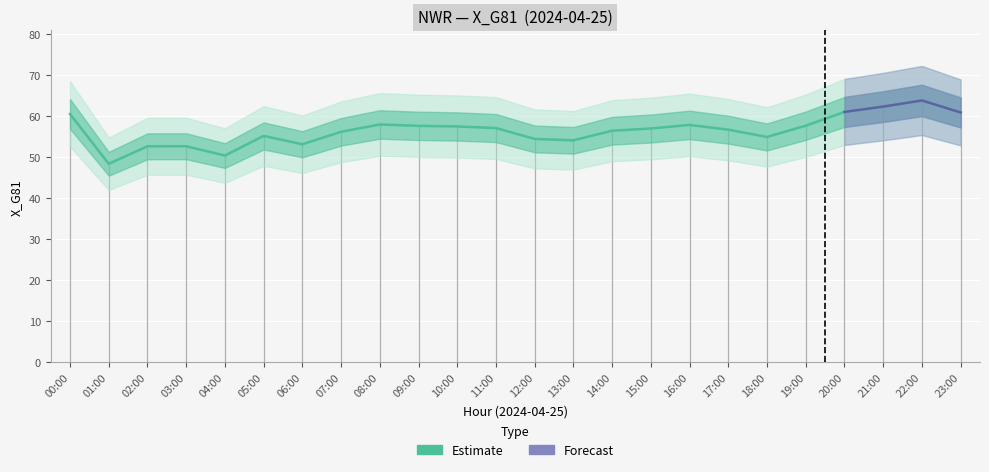

What position from the left is 08:00?

9